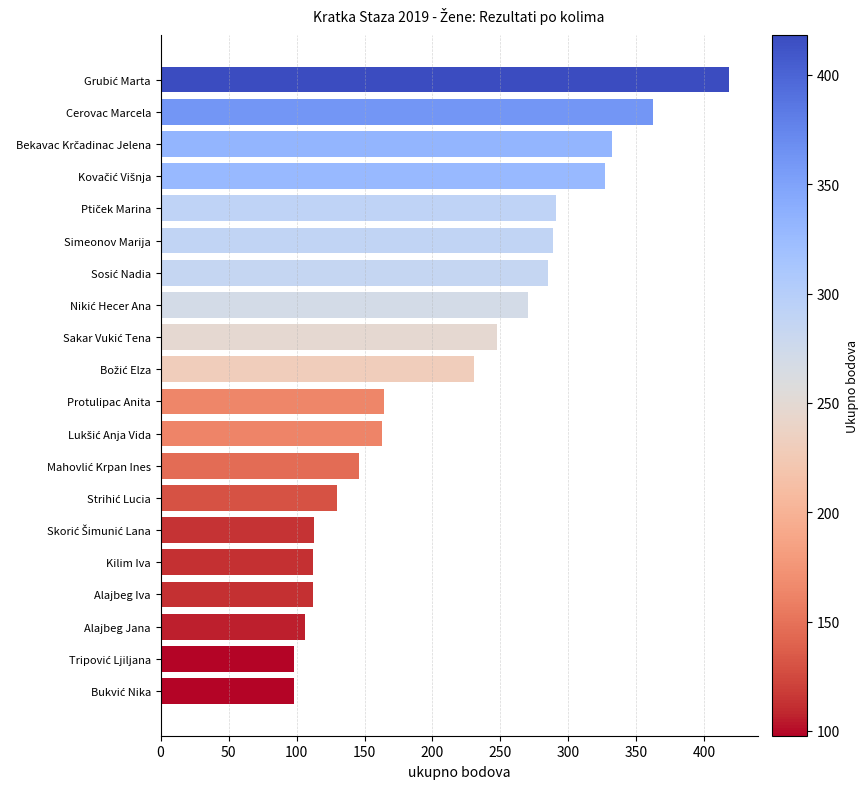

Does the chart contain any negative values?

No